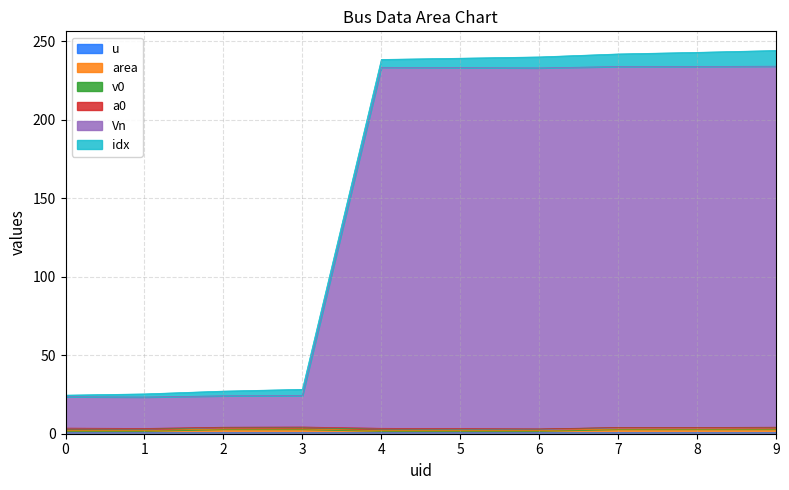

Which series has the widest spread of values?

Vn